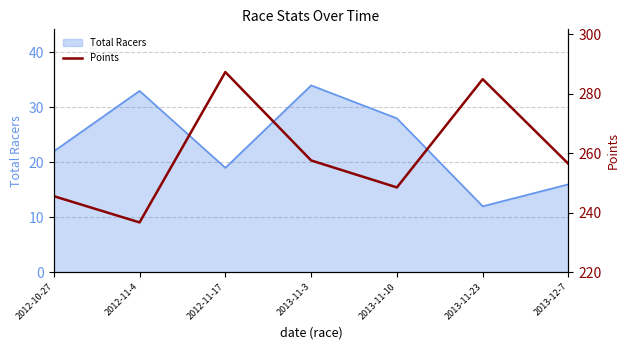

The value at 2012-11-17 is 287.3. True or false?

True